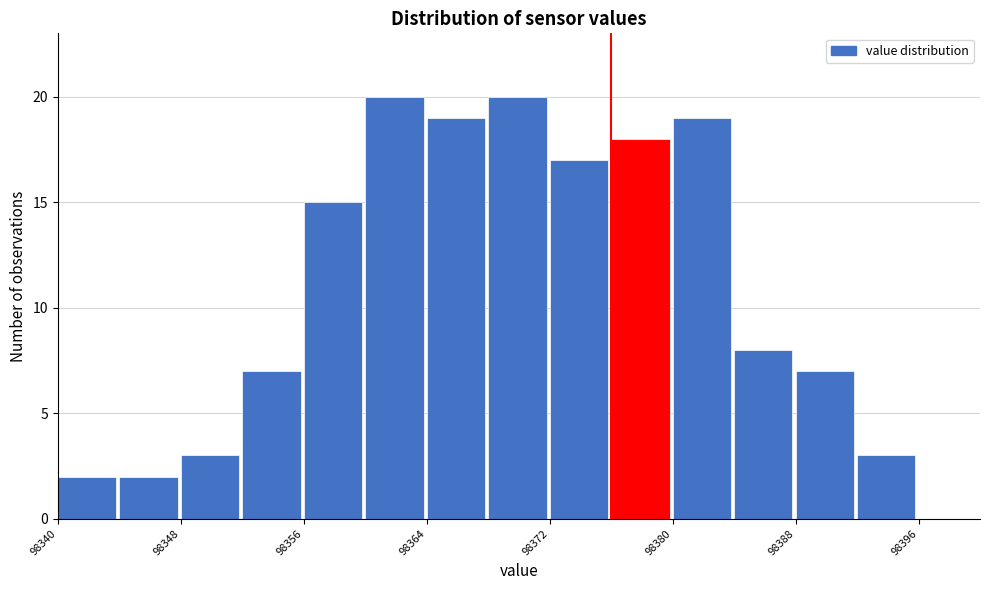

Reading left to right, list every bar in this chart as the range it spans on the x-axis followed by its height. The values are not printed on the chart, so give them approximately, as read against the axis.

98340 to 98344: 2
98344 to 98348: 2
98348 to 98352: 3
98352 to 98356: 7
98356 to 98360: 15
98360 to 98364: 20
98364 to 98368: 19
98368 to 98372: 20
98372 to 98376: 17
98376 to 98380: 18
98380 to 98384: 19
98384 to 98388: 8
98388 to 98392: 7
98392 to 98396: 3
98396 to 98400: 0